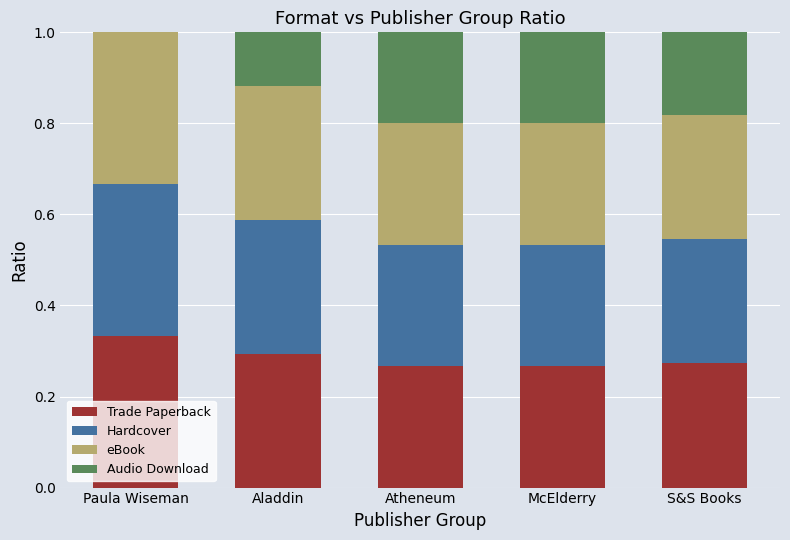

True or false: Trade Paperback has a value of 0.1 at Atheneum.

False